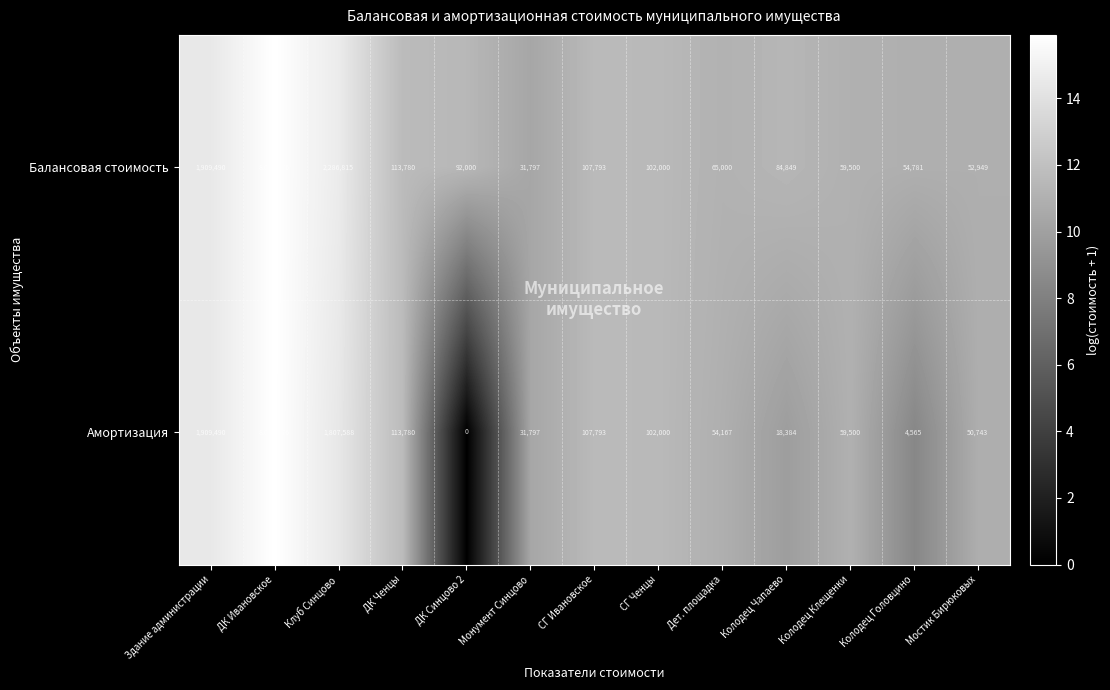

Rank the categories by Амортизация value from highest to lowest.

ДК Ивановское, Здание администрации, Клуб Синцово, ДК Ченцы, СГ Ивановское, СГ Ченцы, Колодец Клещенки, Дет. площадка, Мостик Бирюковых, Монумент Синцово, Колодец Чапаево, Колодец Головцино, ДК Синцово 2